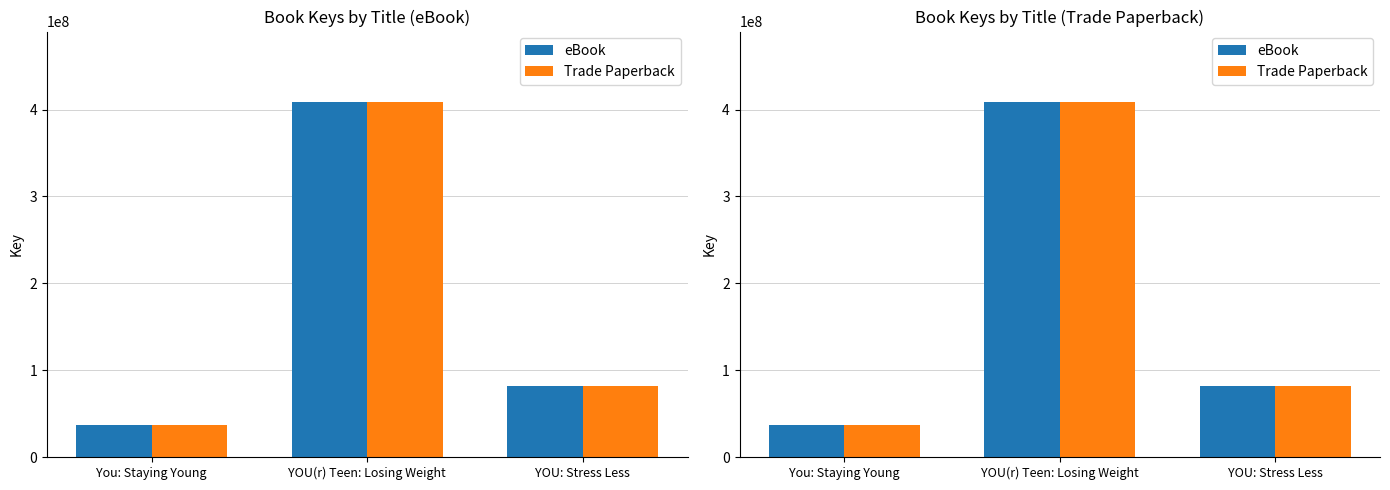

Are the bars horizontal?

No